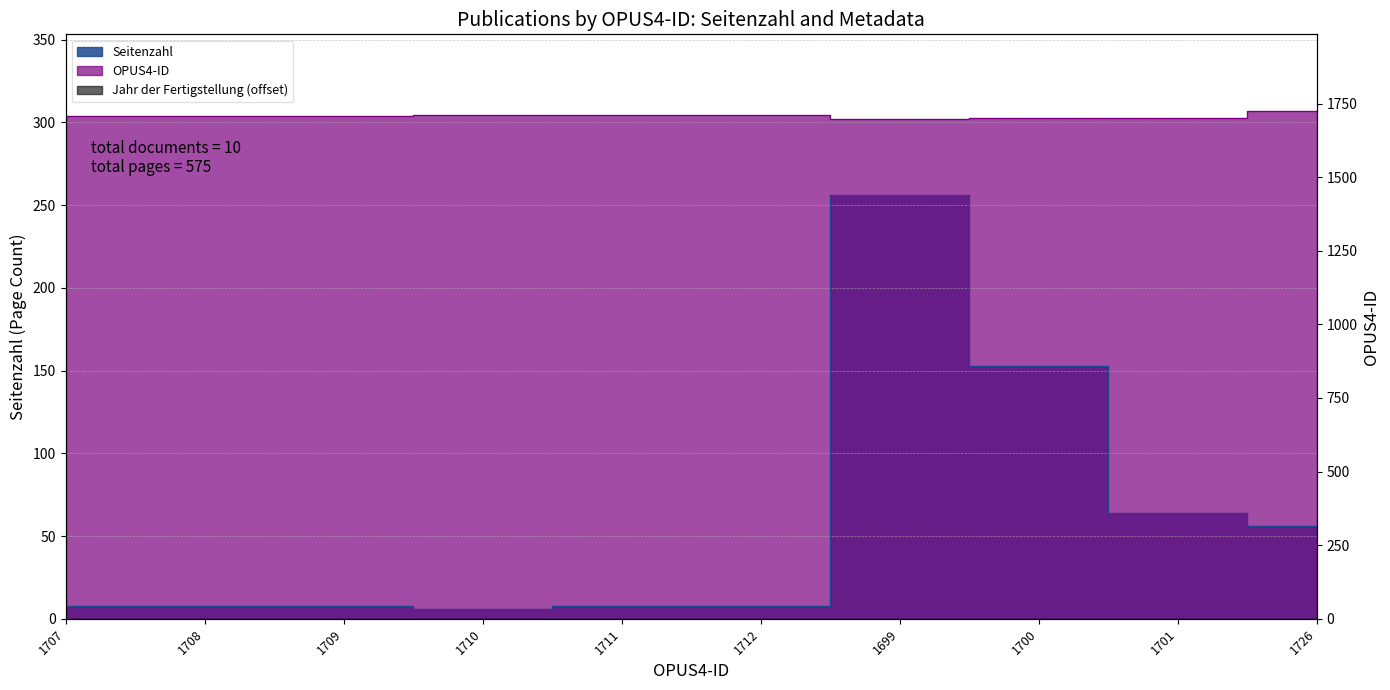

What is the difference between the maximum and minimum values in the OPUS4-ID series?

4.8